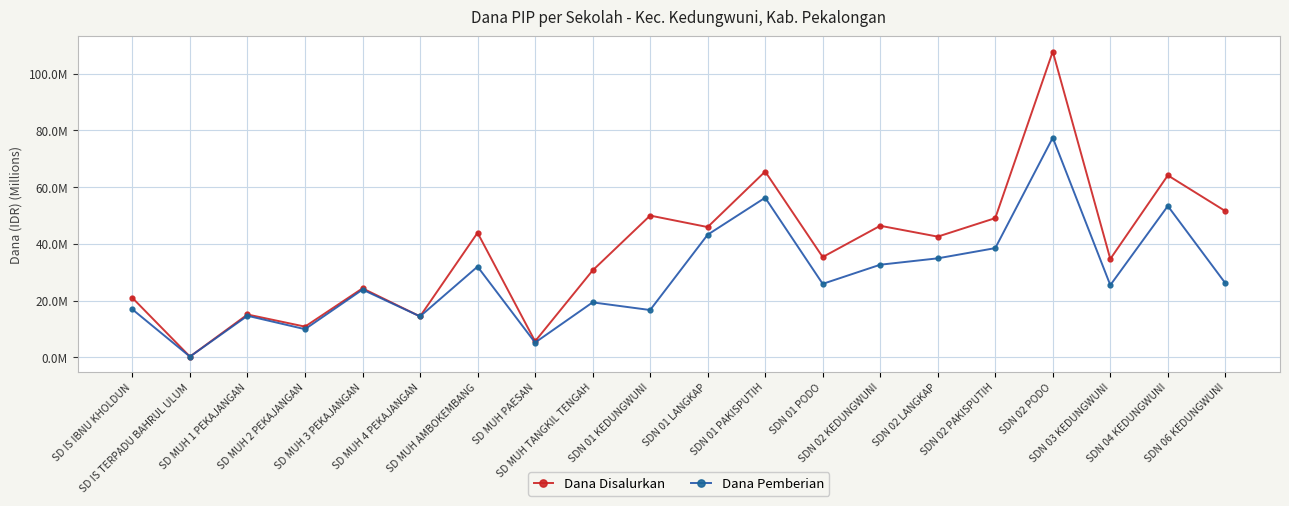

At which label does Dana Disalurkan reach its minimum?

SD IS TERPADU BAHRUL ULUM